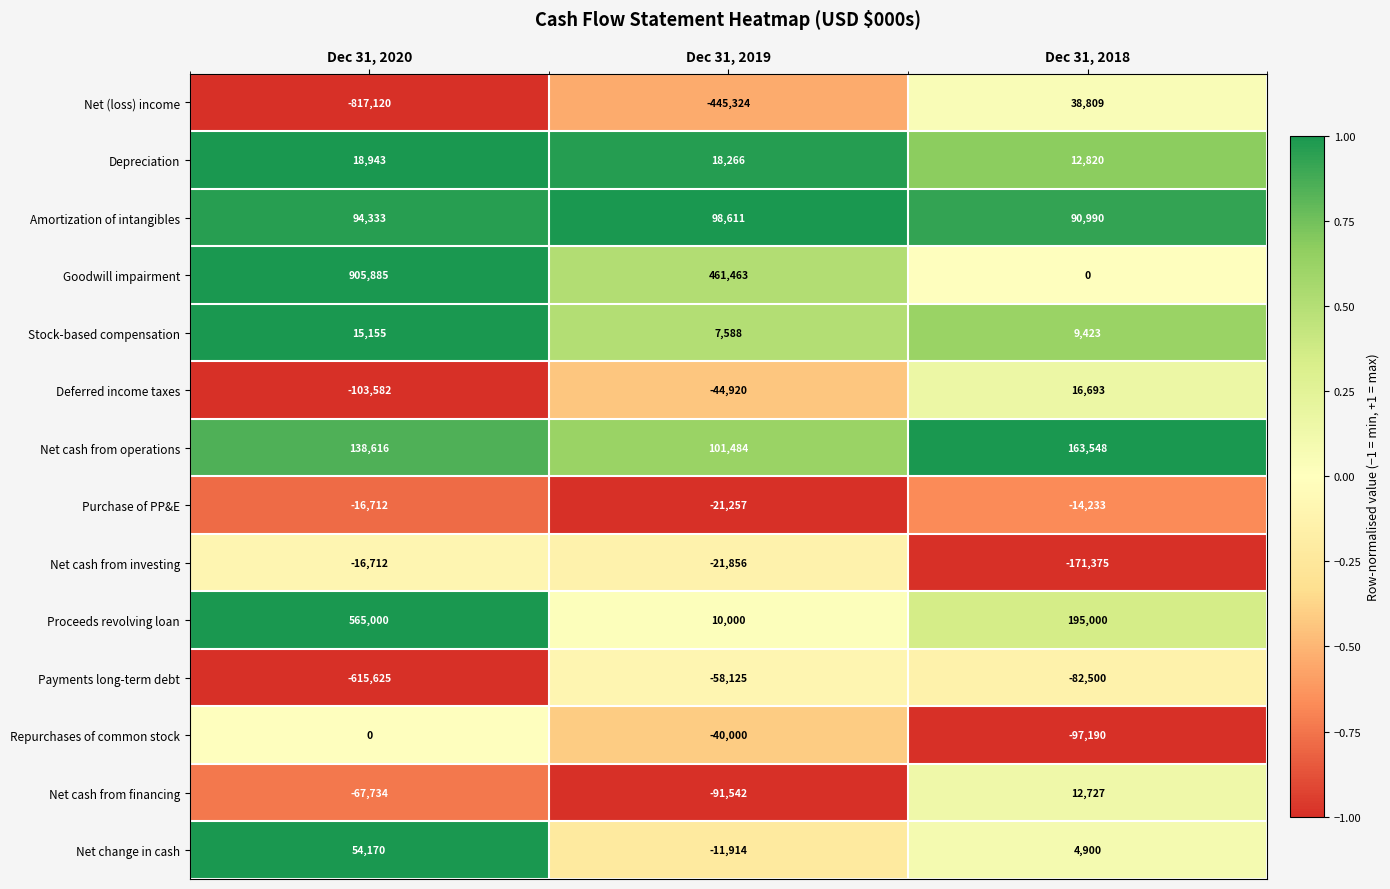

Which series has the largest total across all categories?

Goodwill impairment